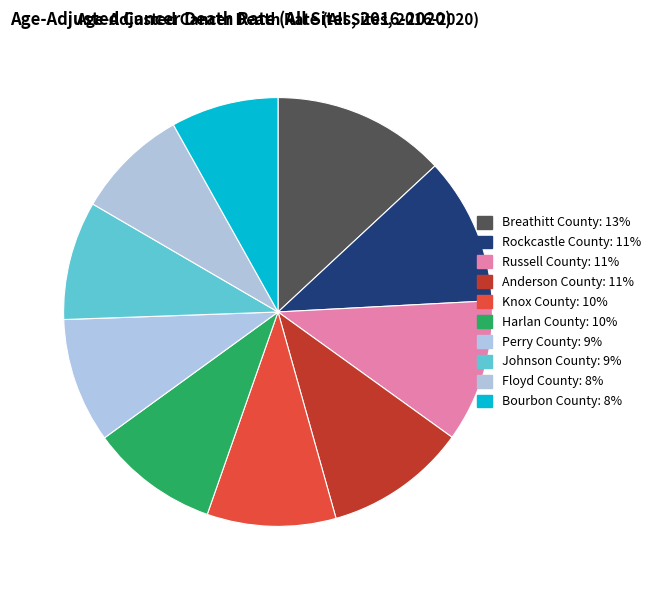

To the nearest percent, what portion does Johnson County represent?

9%